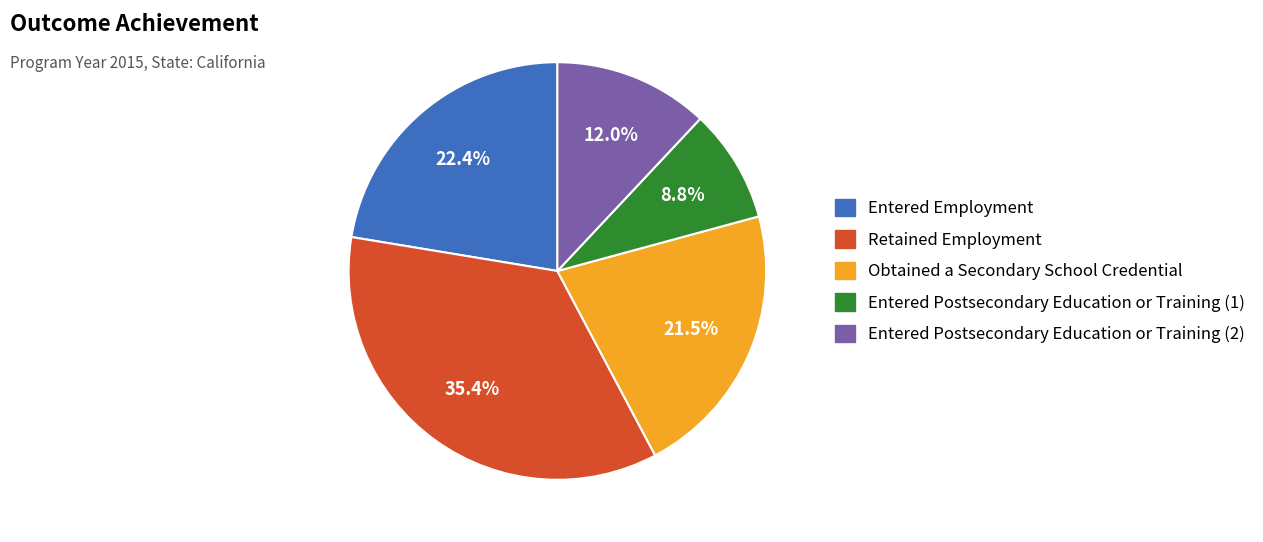

To the nearest percent, what is the combined percentage of Entered Postsecondary Education or Training (2) and Entered Postsecondary Education or Training (1)?

21%